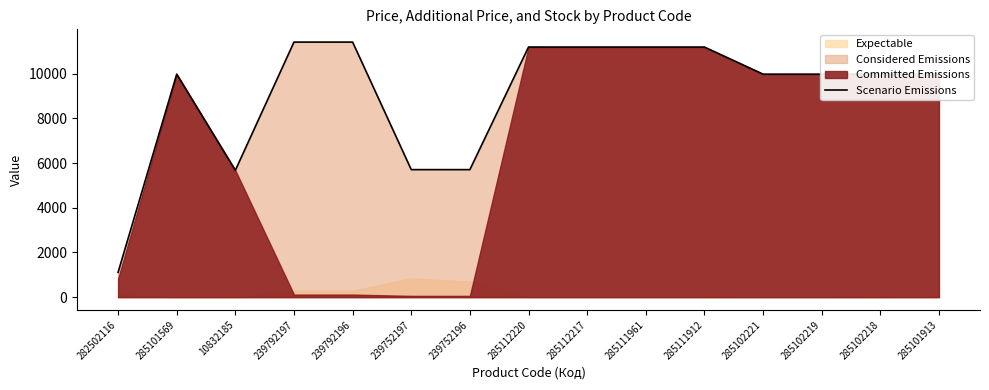

Count the number of values greater than 9974.

11